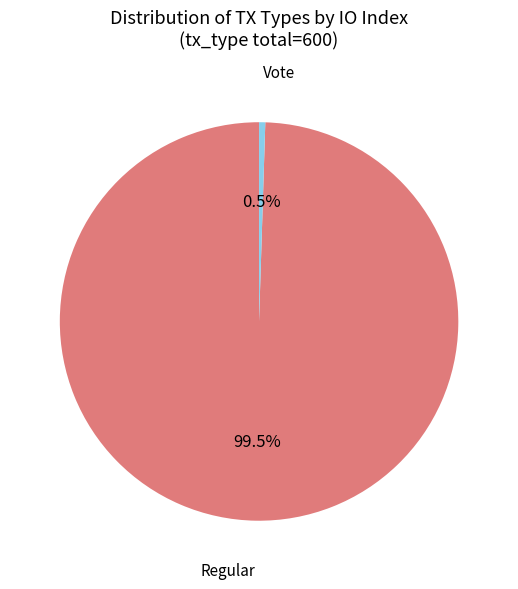

Is there a majority slice in this chart?

Yes